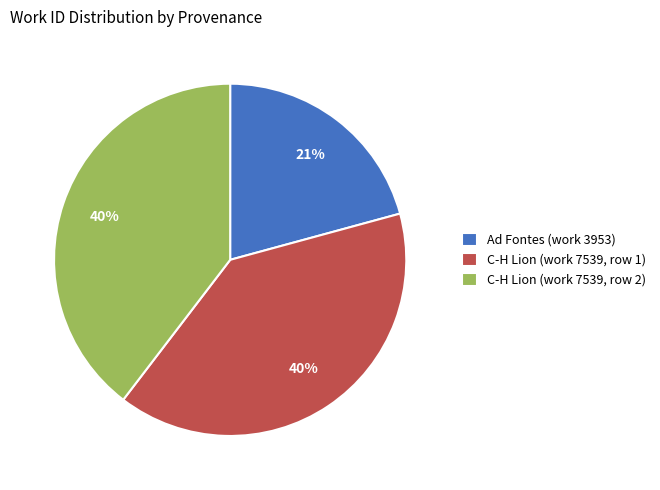

How many segments does this pie chart have?

3